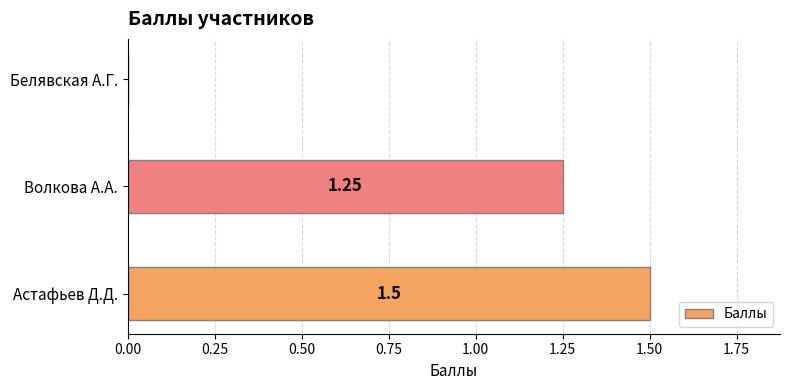

Between Белявская А.Г. and Астафьев Д.Д., which is larger?

Астафьев Д.Д.